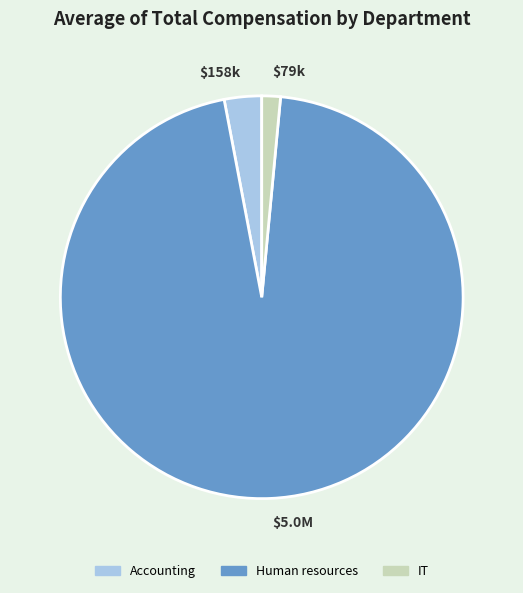

Which category accounts for the majority?

$5.0M